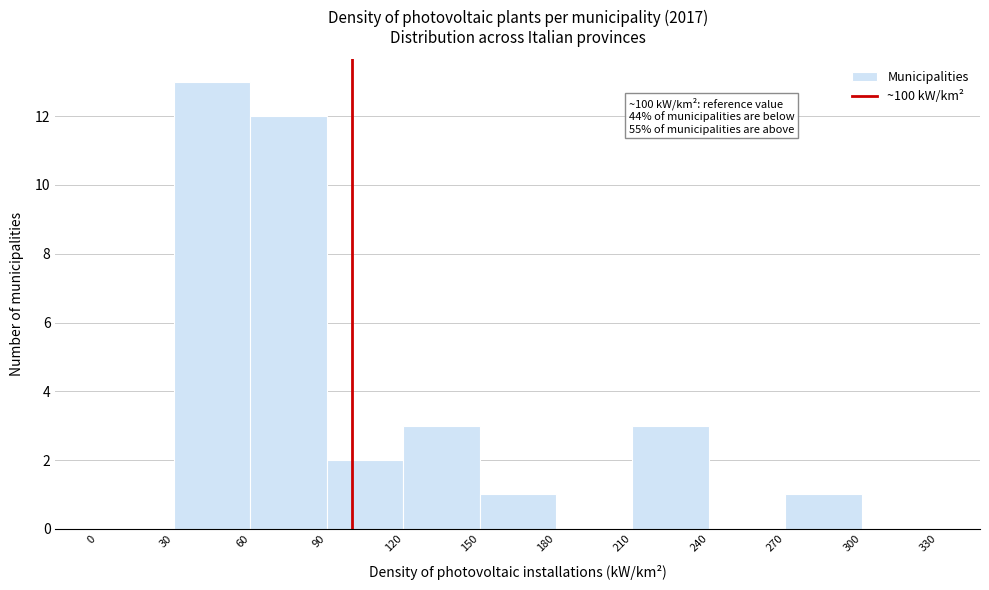

Which range on the x-axis has the tallest bar?

30 to 60